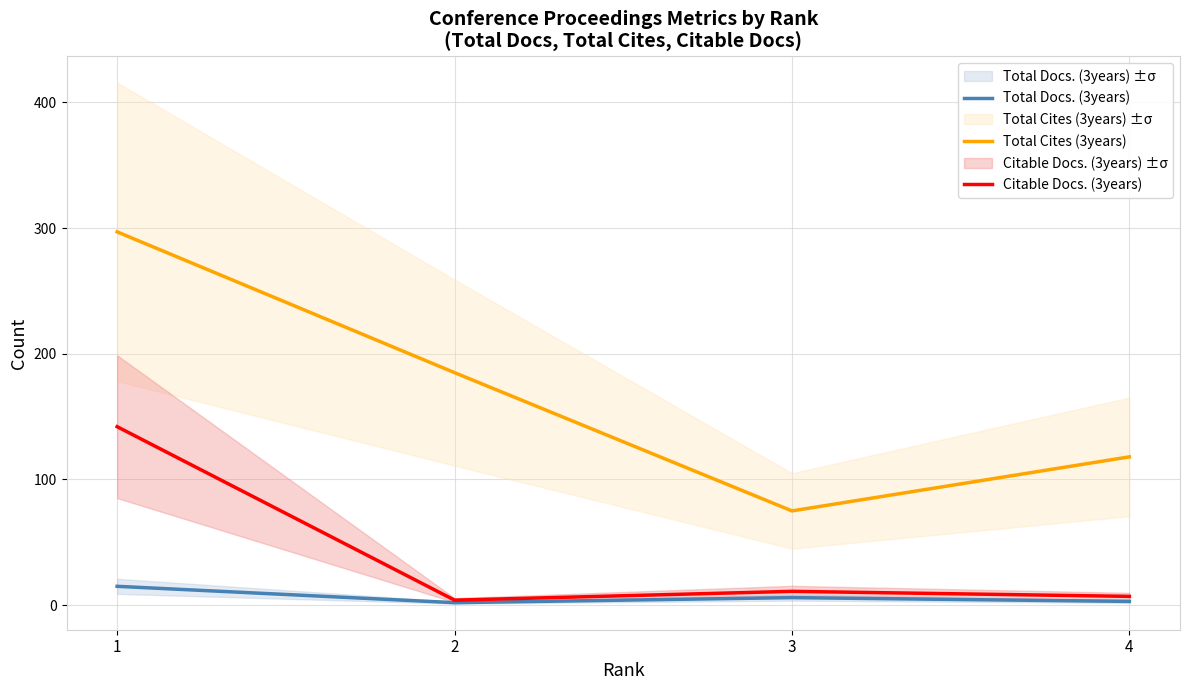

In Total Docs. (3years), how many points are lower than both neighbors (excluding endpoints)?

1